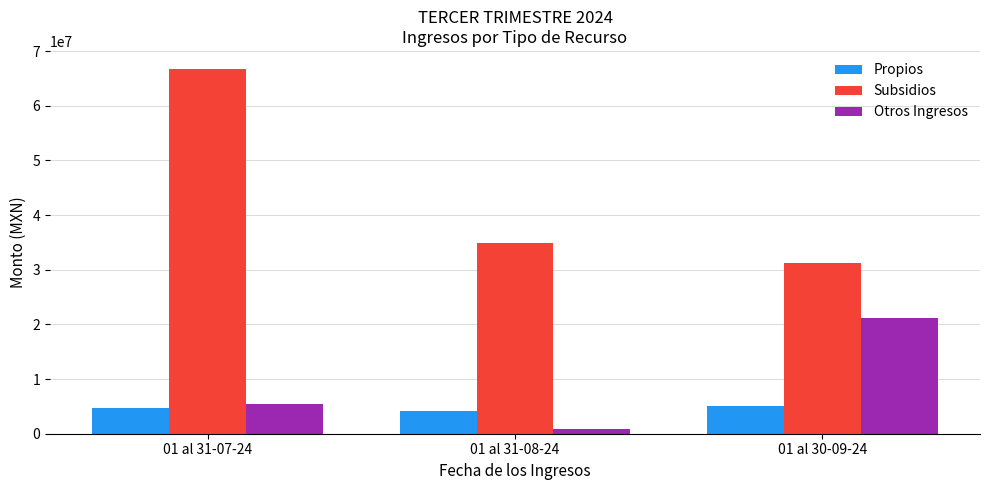

Reading right to left, transcribe all the data shown in this chart.

Propios: 5012382.4	4135919.8	4638573.8
Subsidios: 31328610.5	34818353.0	66705271.5
Otros Ingresos: 21230218.2	893418.2	5478963.6